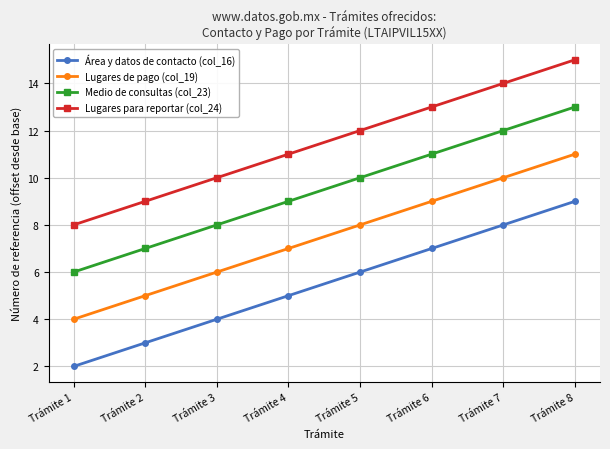

What is the difference between the maximum and minimum values in the Área y datos de contacto (col_16) series?

7